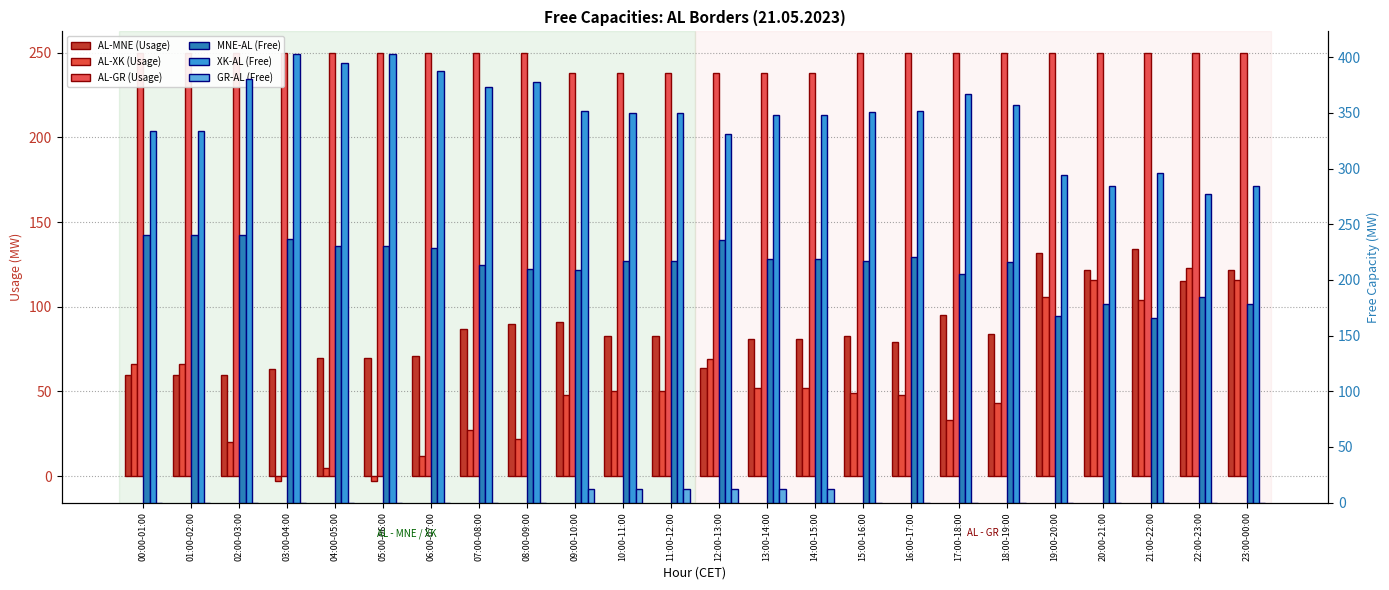

Which category has the lowest value in the AL-XK (Usage) series?

03:00-04:00